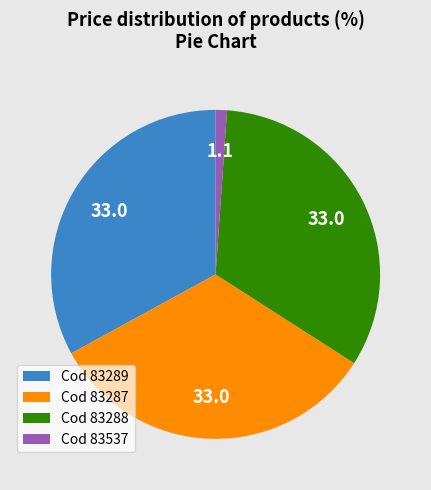

Combined, do Cod 83537 and Cod 83288 account for over 50%?

No